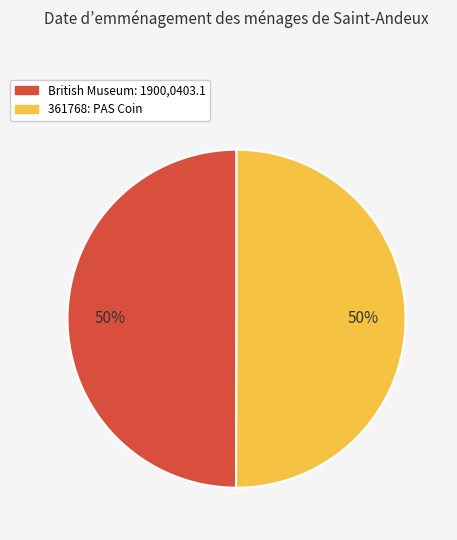

How many segments does this pie chart have?

2